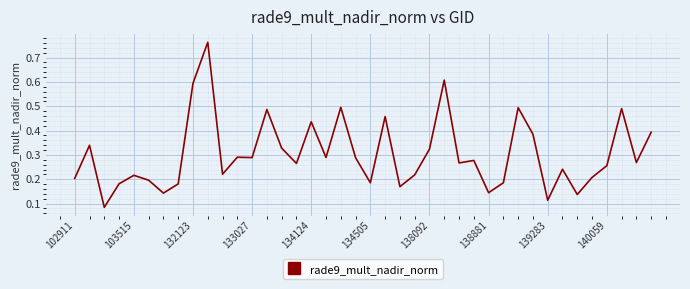

What is the difference between the maximum and minimum values?

0.7